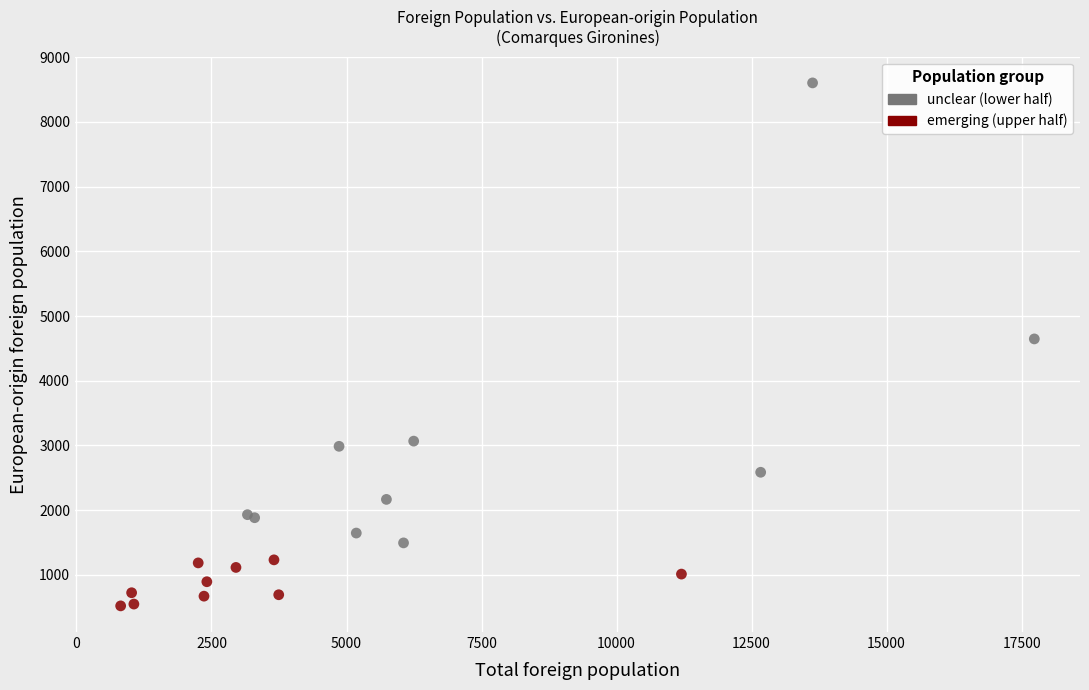

Which series has the largest Y range (max minus min)?

unclear (lower half)